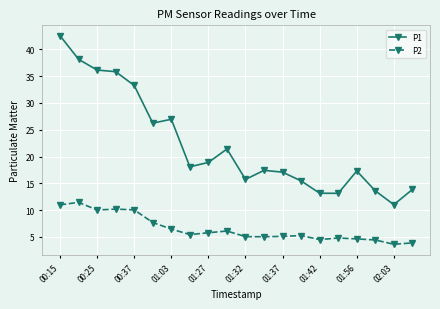

True or false: P1 has more than 1 interior local peaks.

True